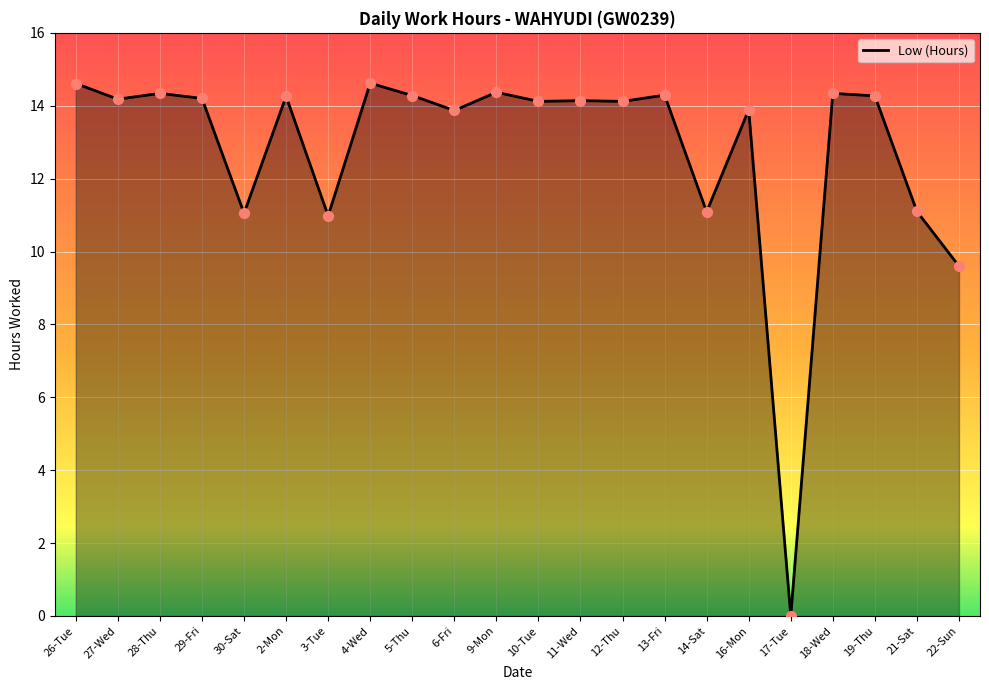

What is the change in value from 4-Wed to 14-Sat?

-3.5